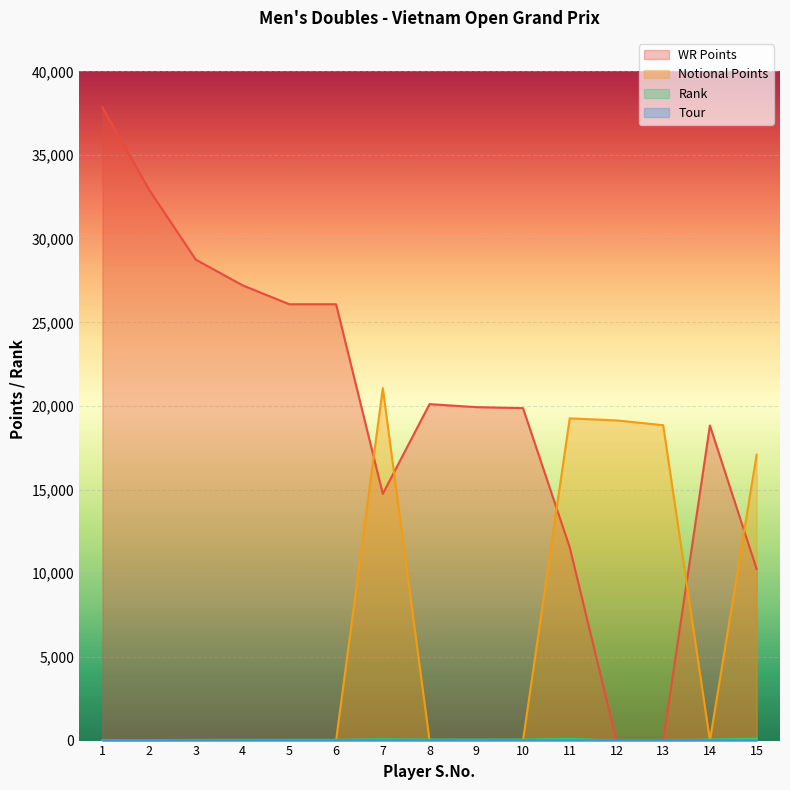

Is it true that Tour equals 9 at 5?

True